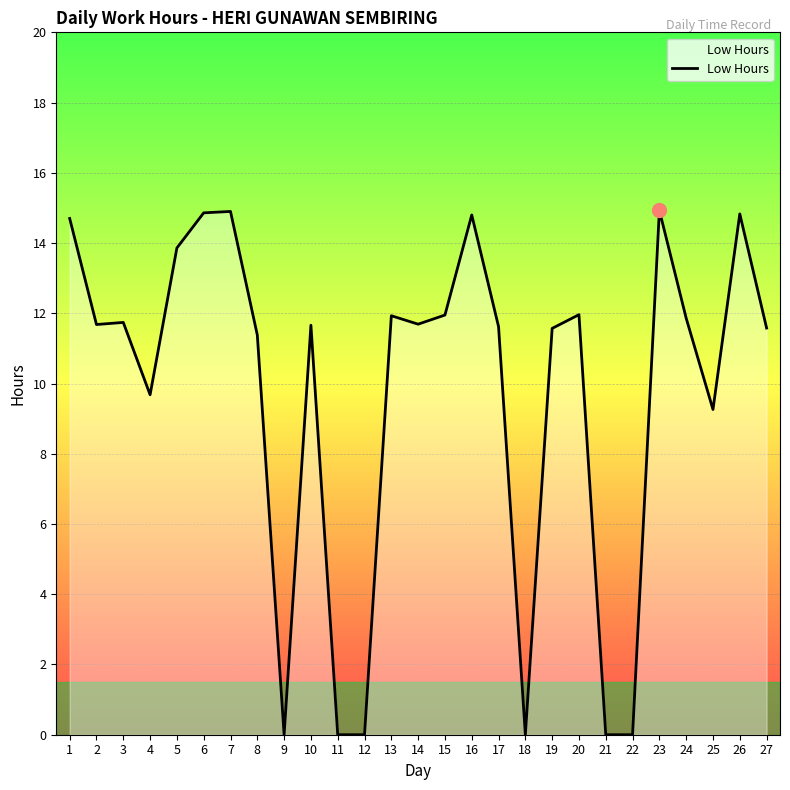

How many lines are shown in the chart?

1